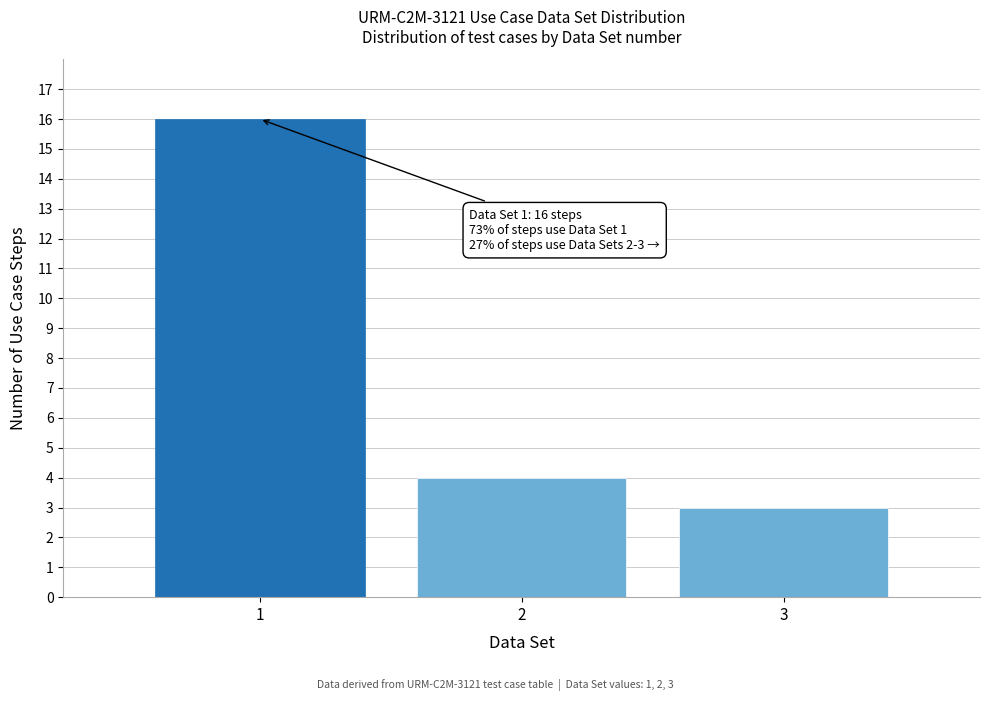

Reading left to right, transcribe all the data shown in this chart.

1=16	2=4	3=3